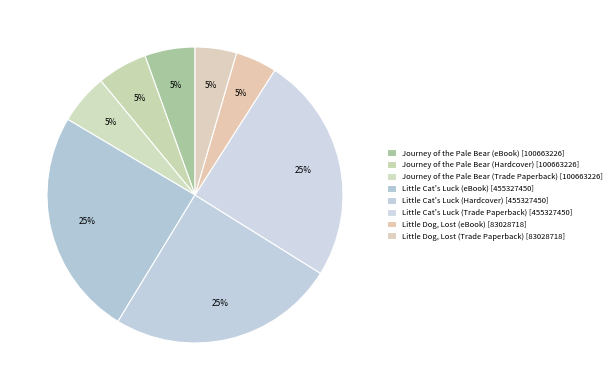

The Journey of the Pale Bear (Trade Paperback) slice represents 5% of the pie. True or false?

True